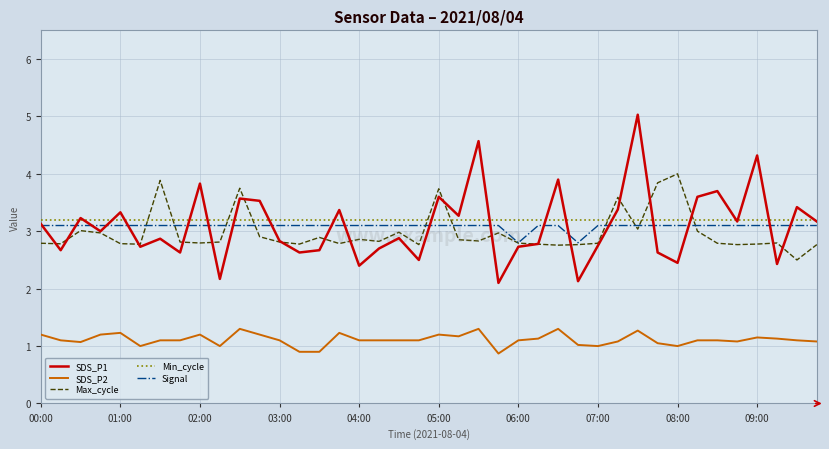

How many lines are shown in the chart?

5